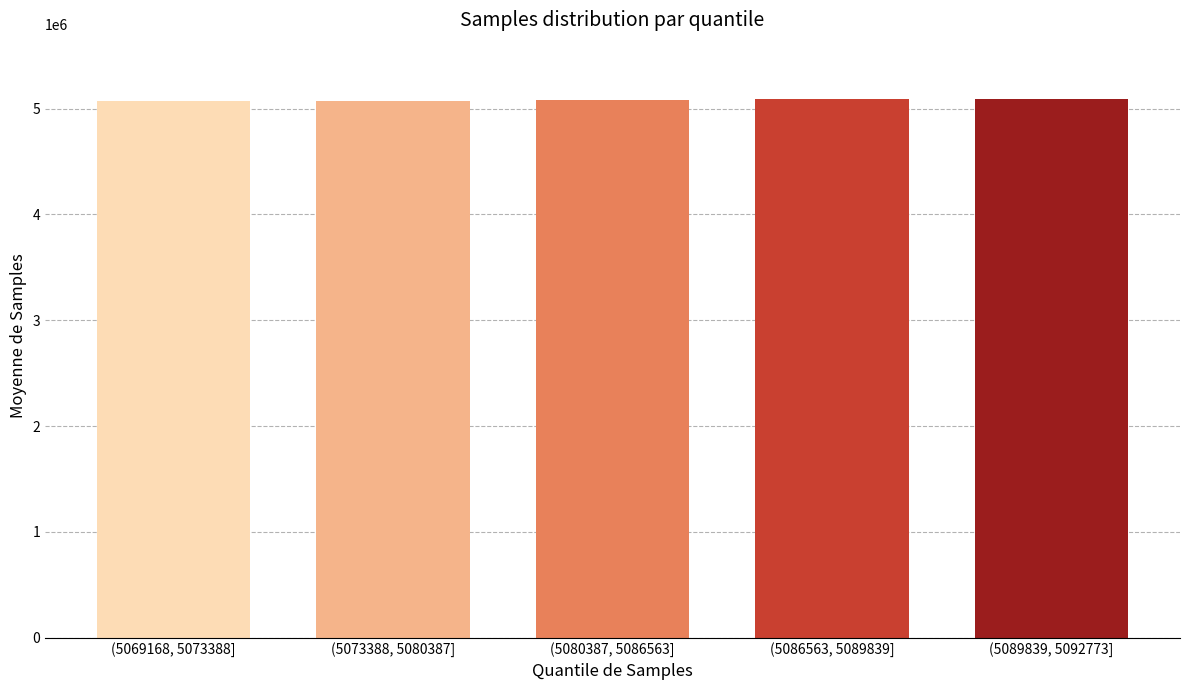

What is the label of the 5th bar from the right?

(5069168, 5073388]